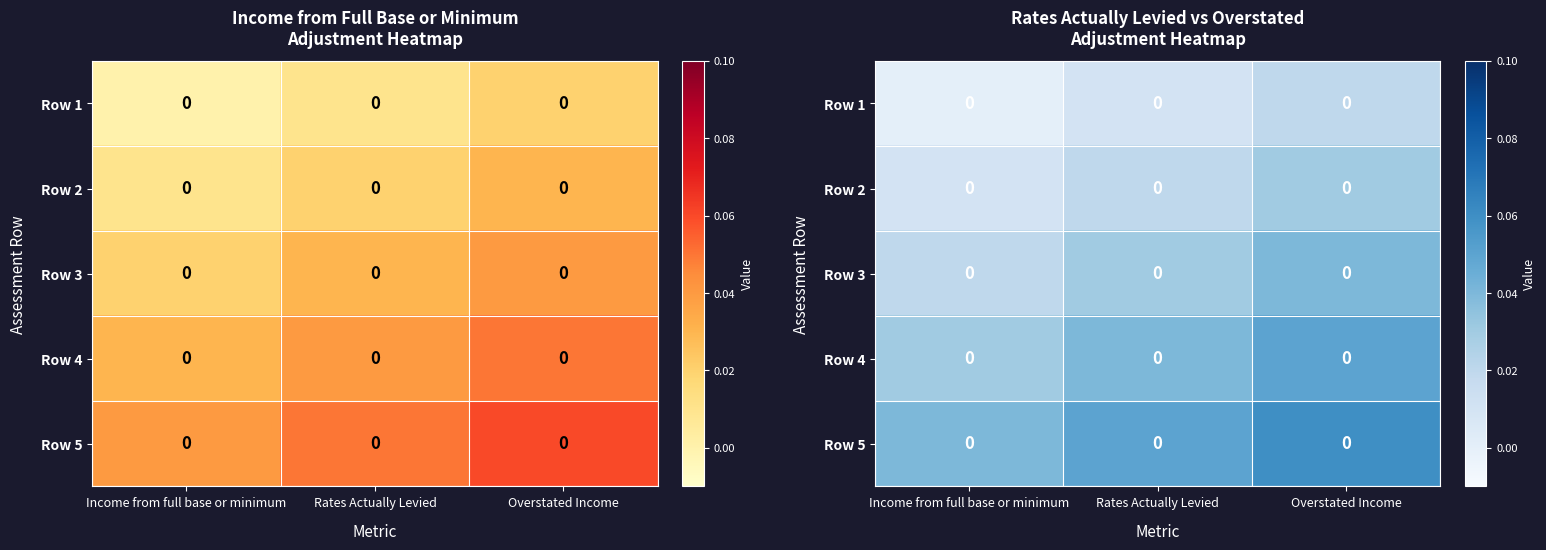

List the labels in order of Row 1 value, largest first.

Overstated Income, Rates Actually Levied, Income from full base or minimum